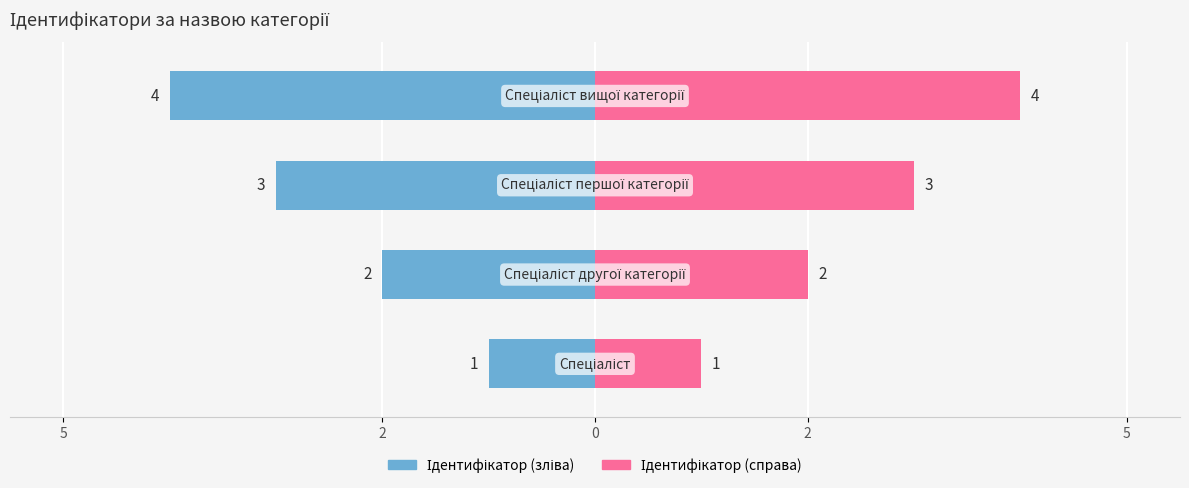

Does the chart contain any negative values?

Yes